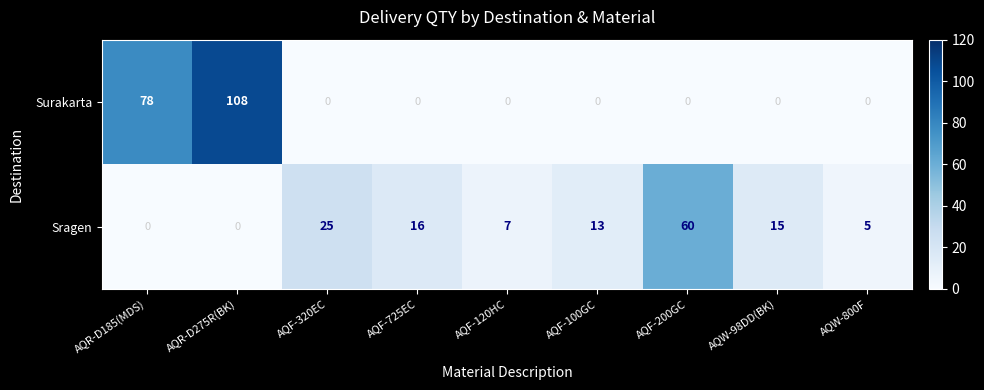

Reading left to right, list all the values displayed in this chart.

Surakarta: 78	108	0	0	0	0	0	0	0
Sragen: 0	0	25	16	7	13	60	15	5